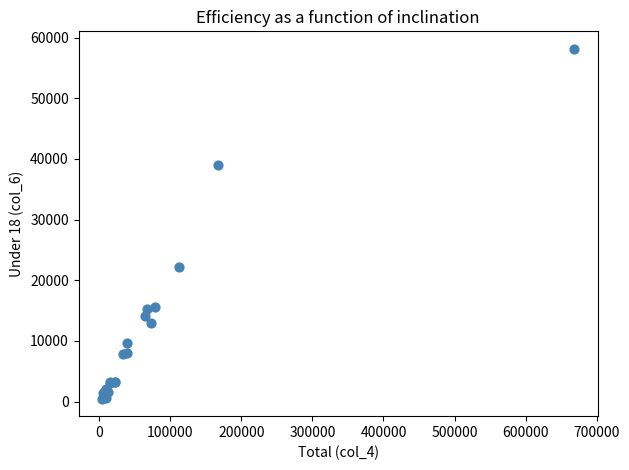

What Y value in the scatter plot is closest to 29318?

22199